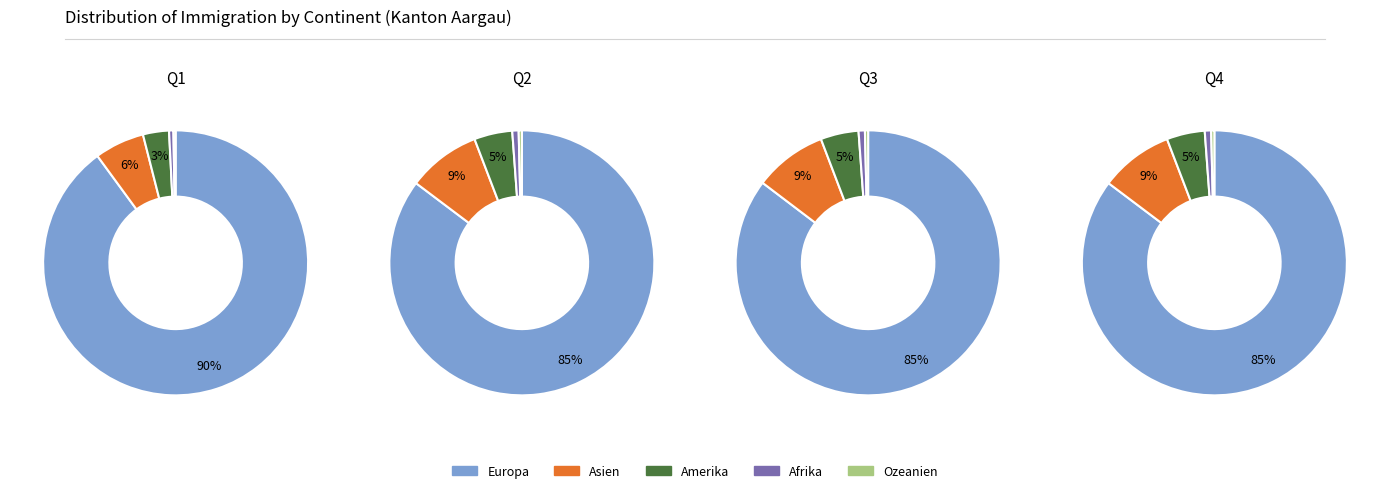

What percentage is the Europa slice, to the nearest percent?

90%